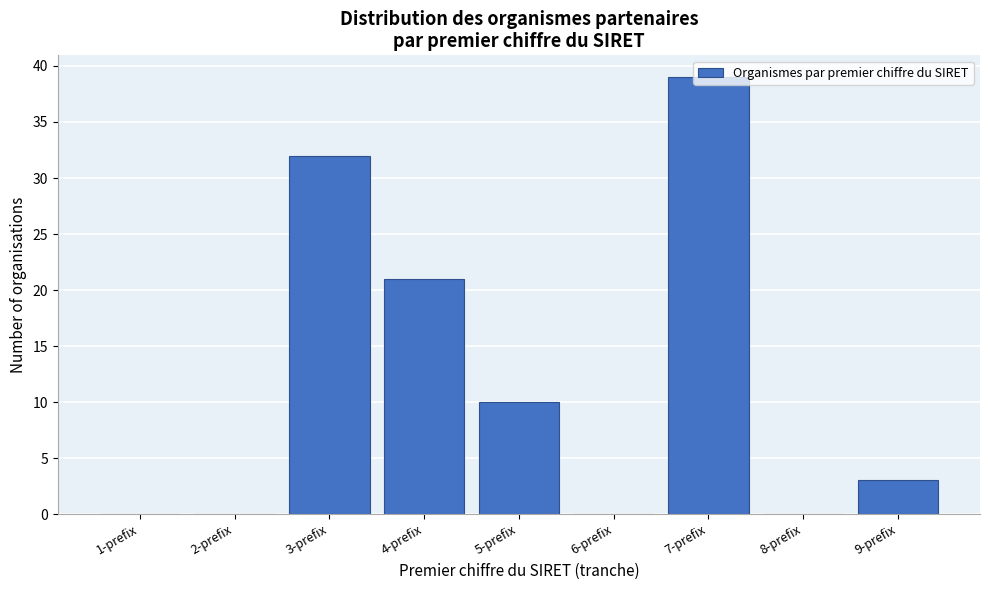

Which category has the highest value across all series?

7-prefix